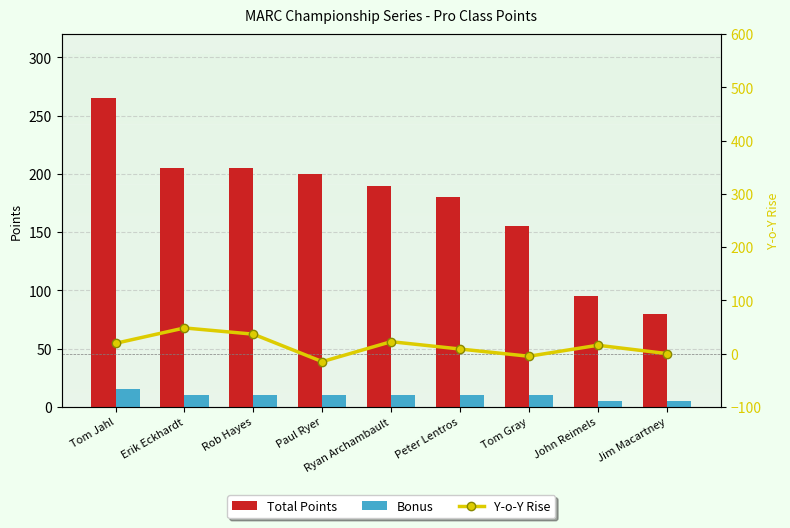

Does the chart contain stacked bars?

No